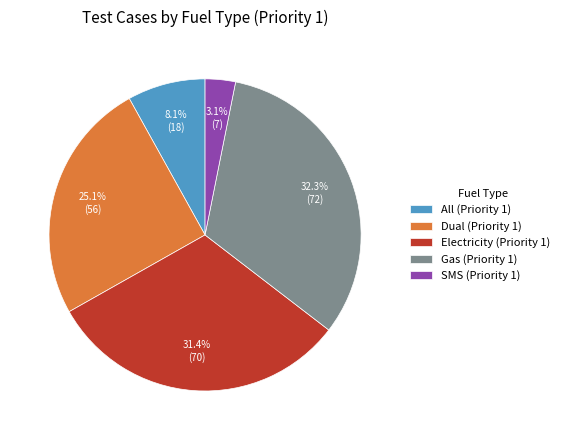

How many segments does this pie chart have?

5